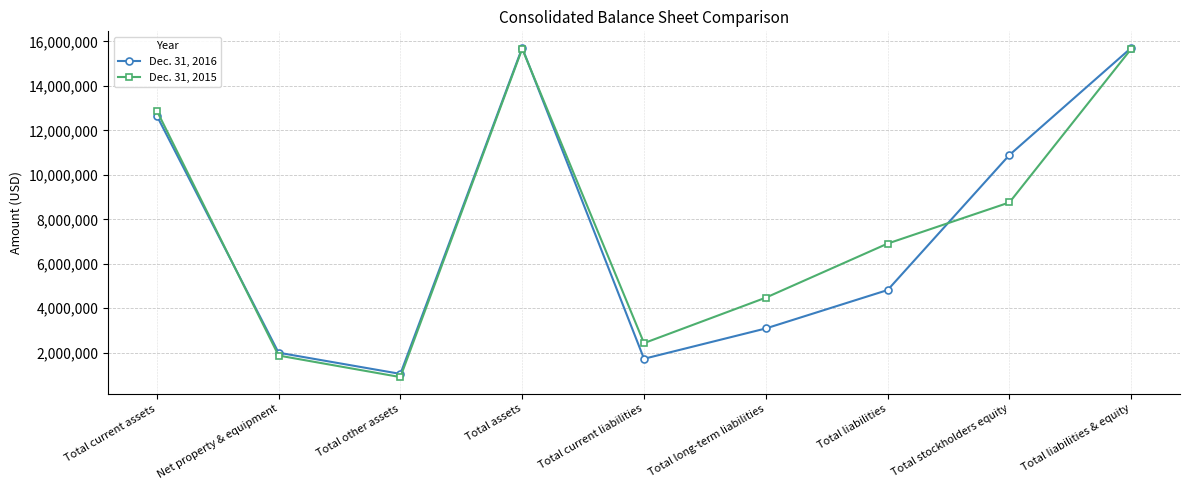

Is it true that Dec. 31, 2016 equals 1716211 at Total liabilities?

False